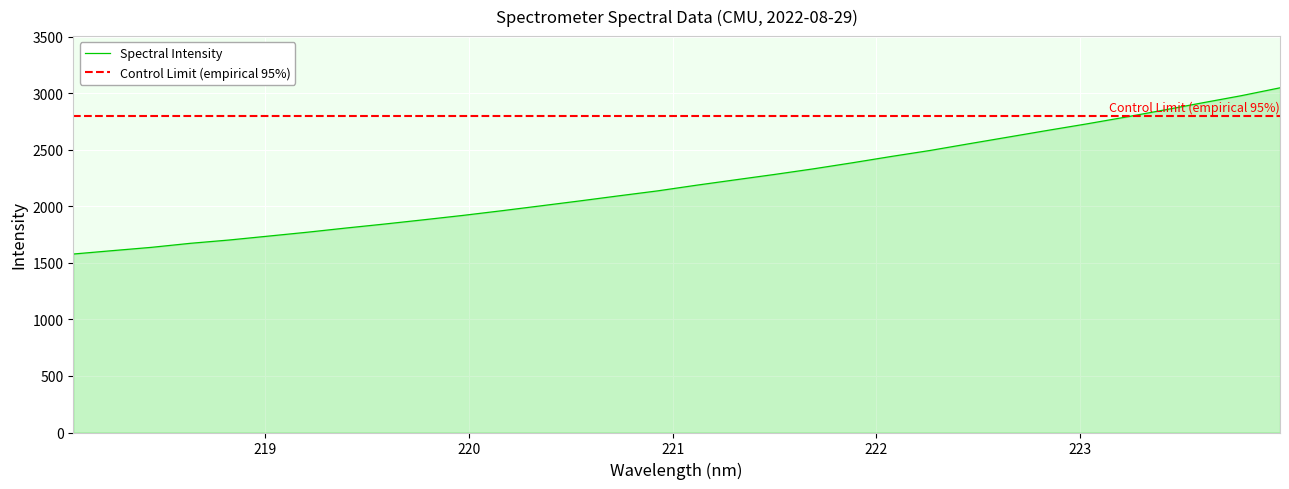

Reading left to right, what are all the values shown in this chart?

1579.1	1609.0	1638.1	1673.8	1703.2	1737.5	1771.9	1809.2	1844.9	1882.5	1920.9	1962.3	2005.5	2049.1	2094.0	2138.0	2188.2	2235.9	2283.1	2332.8	2386.4	2442.2	2495.4	2554.8	2613.2	2671.8	2729.0	2789.0	2852.3	2916.7	2980.0	3050.0